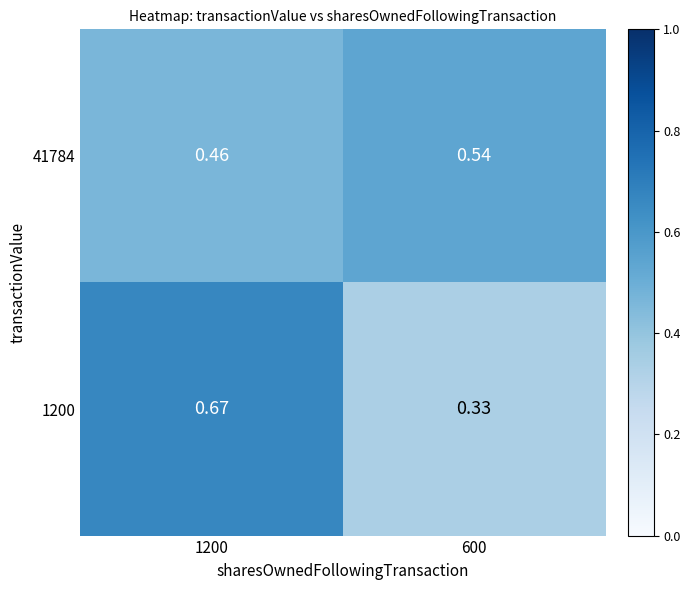

Is the value of 1200 at 1200 greater than the value of 41784 at 600?

Yes